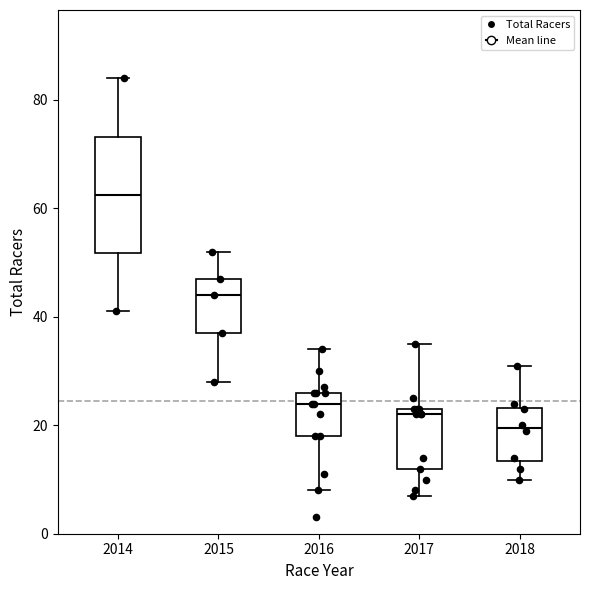

Where is the upper edge of the box at x = 2015 on the y-axis? The values are not printed on the chart, so give them approximately, as read against the axis.

48